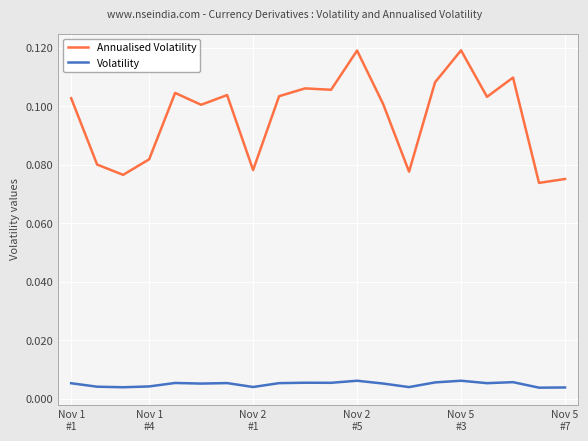

Count the number of categories in the chart.

20